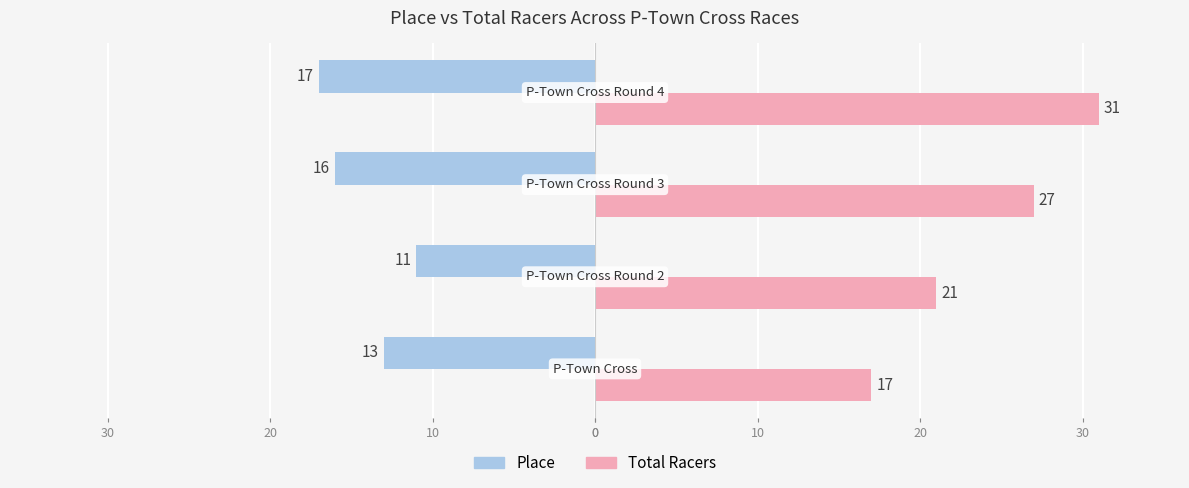

What are all the series names shown in the legend?

Place, Total Racers